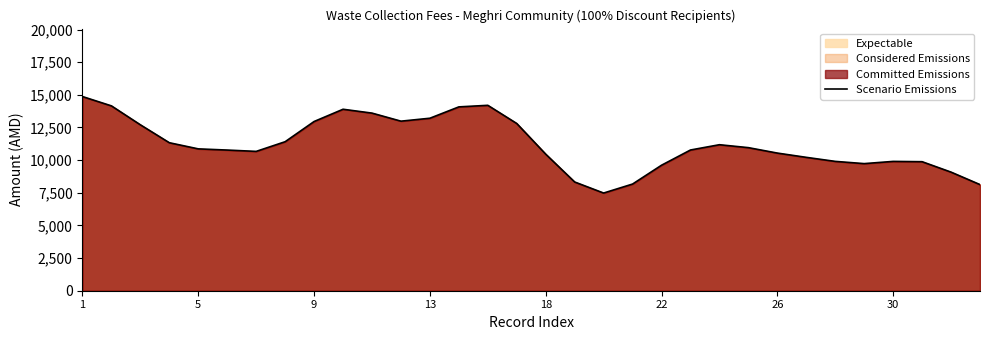

Is it true that the value at 26 is 7152.8?

False